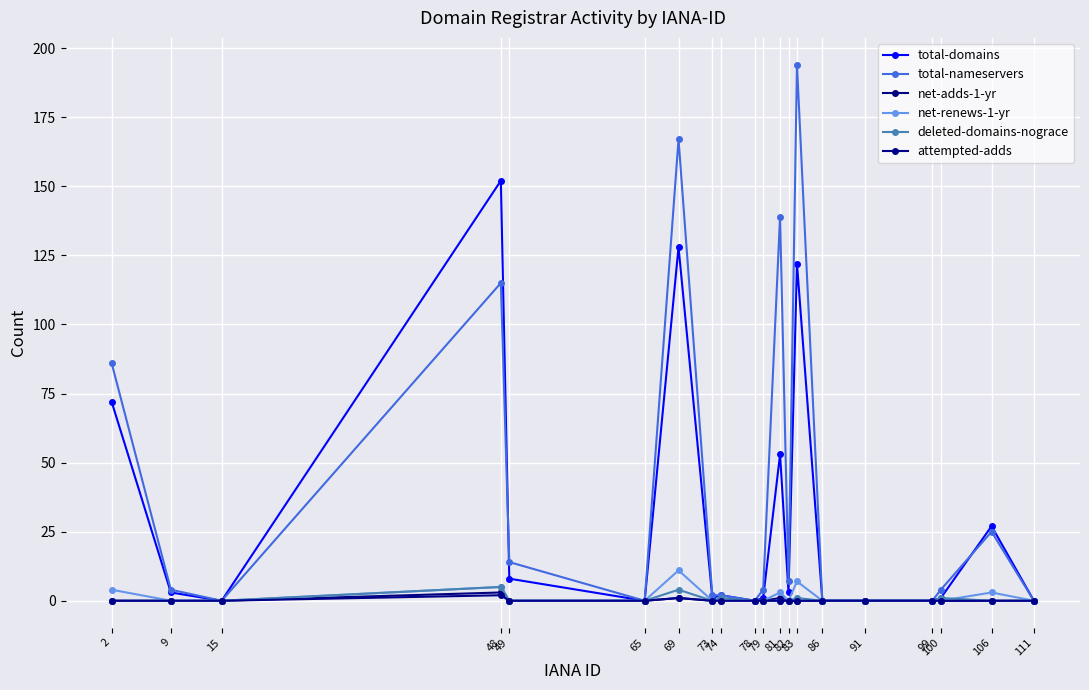

Reading left to right, extract all data points from this chart.

total-domains: 2=72	9=3	15=0	48=152	49=8	65=0	69=128	73=1	74=2	78=0	79=1	81=53	82=3	83=122	86=0	91=0	99=0	100=1	106=27	111=0
total-nameservers: 2=86	9=4	15=0	48=115	49=14	65=0	69=167	73=2	74=2	78=0	79=4	81=139	82=7	83=194	86=0	91=0	99=0	100=4	106=25	111=0
net-adds-1-yr: 2=0	9=0	15=0	48=3	49=0	65=0	69=1	73=0	74=0	78=0	79=0	81=1	82=0	83=0	86=0	91=0	99=0	100=0	106=0	111=0
net-renews-1-yr: 2=4	9=0	15=0	48=5	49=0	65=0	69=11	73=0	74=0	78=0	79=0	81=3	82=0	83=7	86=0	91=0	99=0	100=0	106=3	111=0
deleted-domains-nograce: 2=0	9=0	15=0	48=5	49=0	65=0	69=4	73=0	74=1	78=0	79=0	81=0	82=0	83=1	86=0	91=0	99=0	100=1	106=0	111=0
attempted-adds: 2=0	9=0	15=0	48=2	49=0	65=0	69=1	73=0	74=0	78=0	79=0	81=0	82=0	83=0	86=0	91=0	99=0	100=0	106=0	111=0